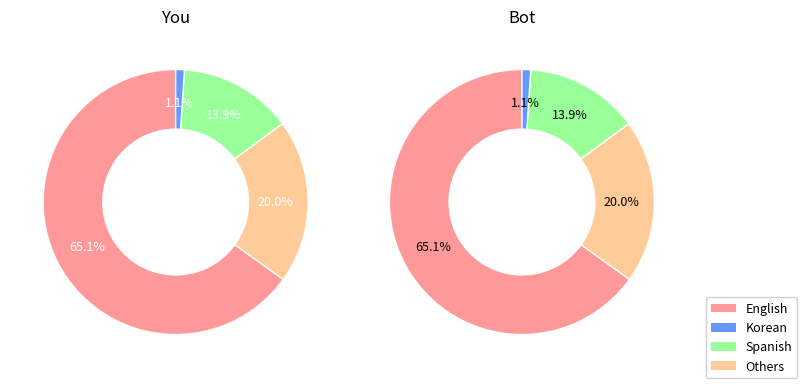

Which slice is the largest?

English